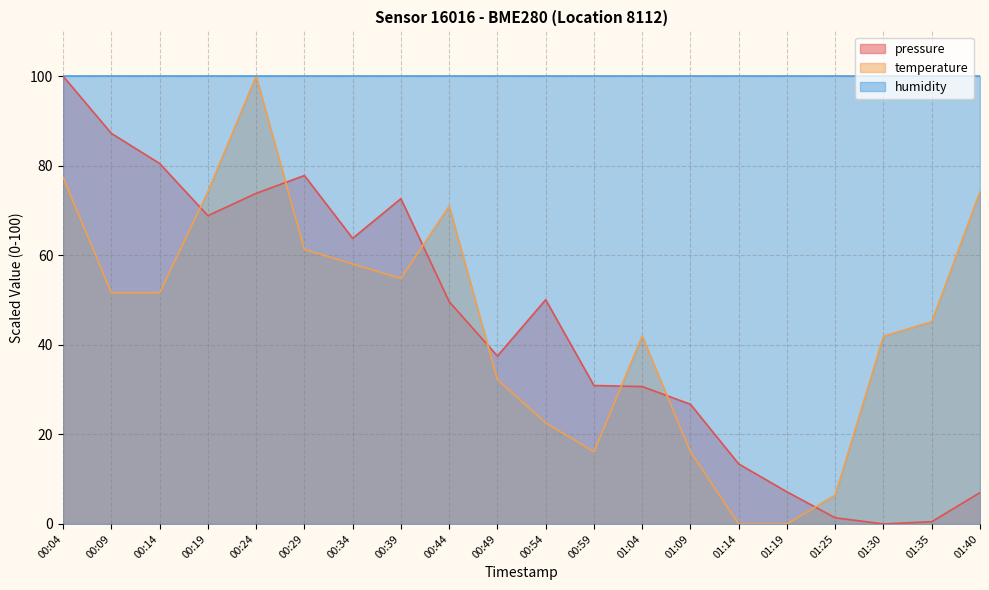

Where do pressure and temperature first cross each other?

00:14 and 00:19